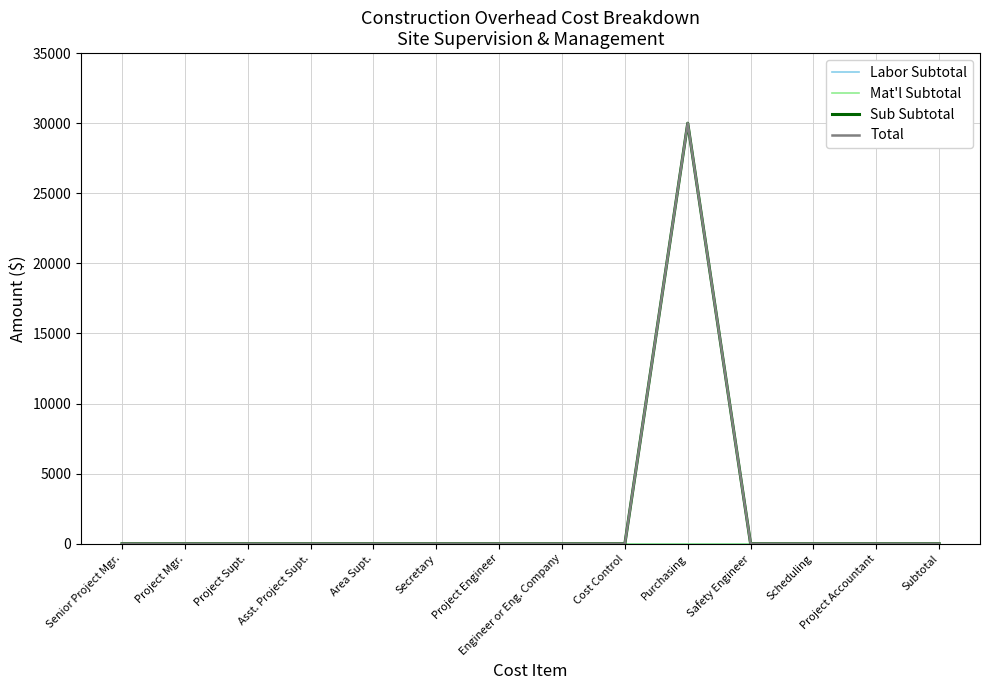

Does the chart have visible grid lines?

Yes